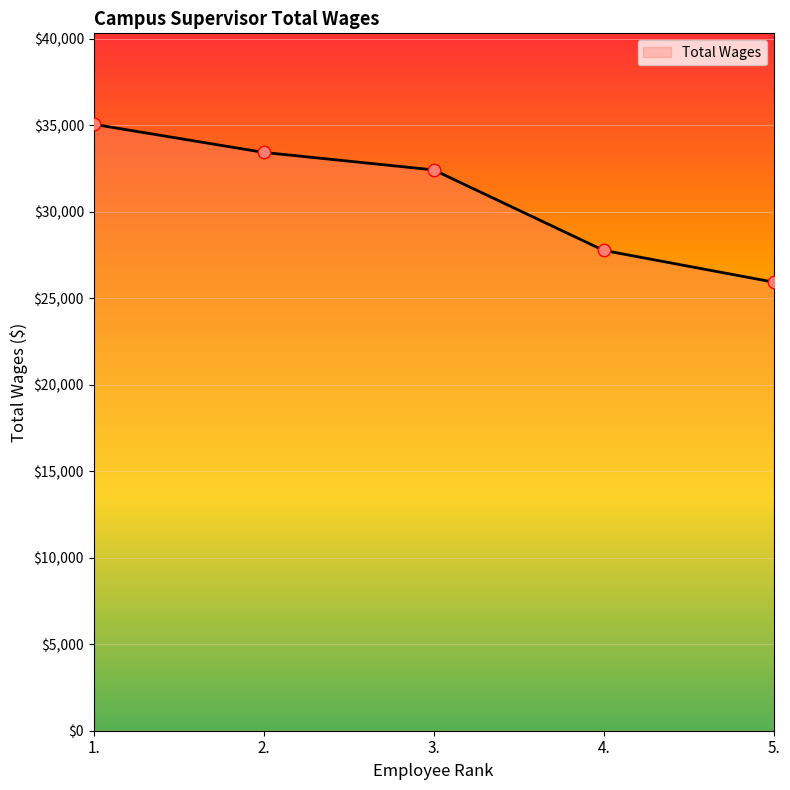

Between 1. and 3., which is larger?

1.